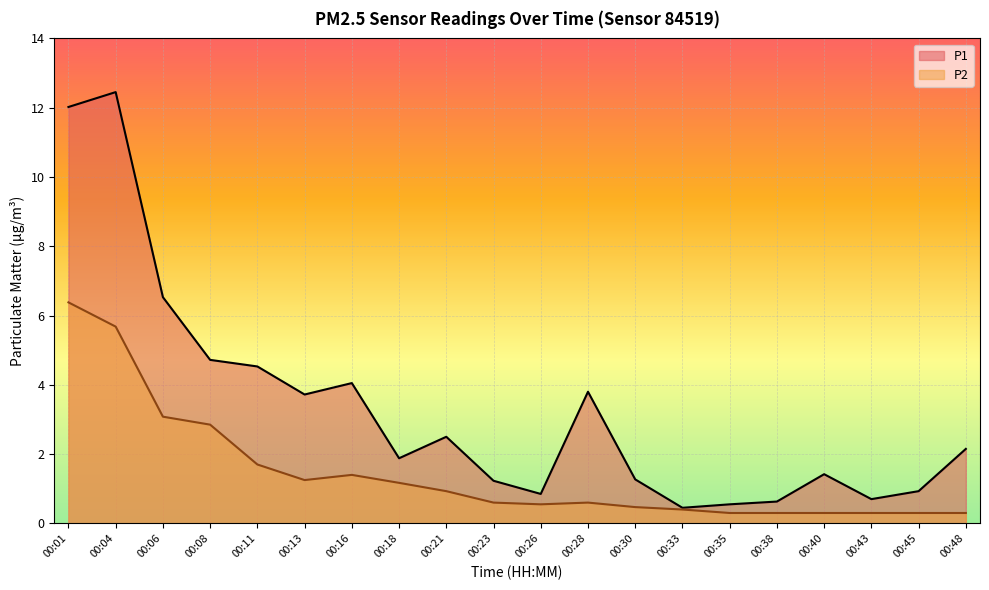

Which series has the widest spread of values?

P1